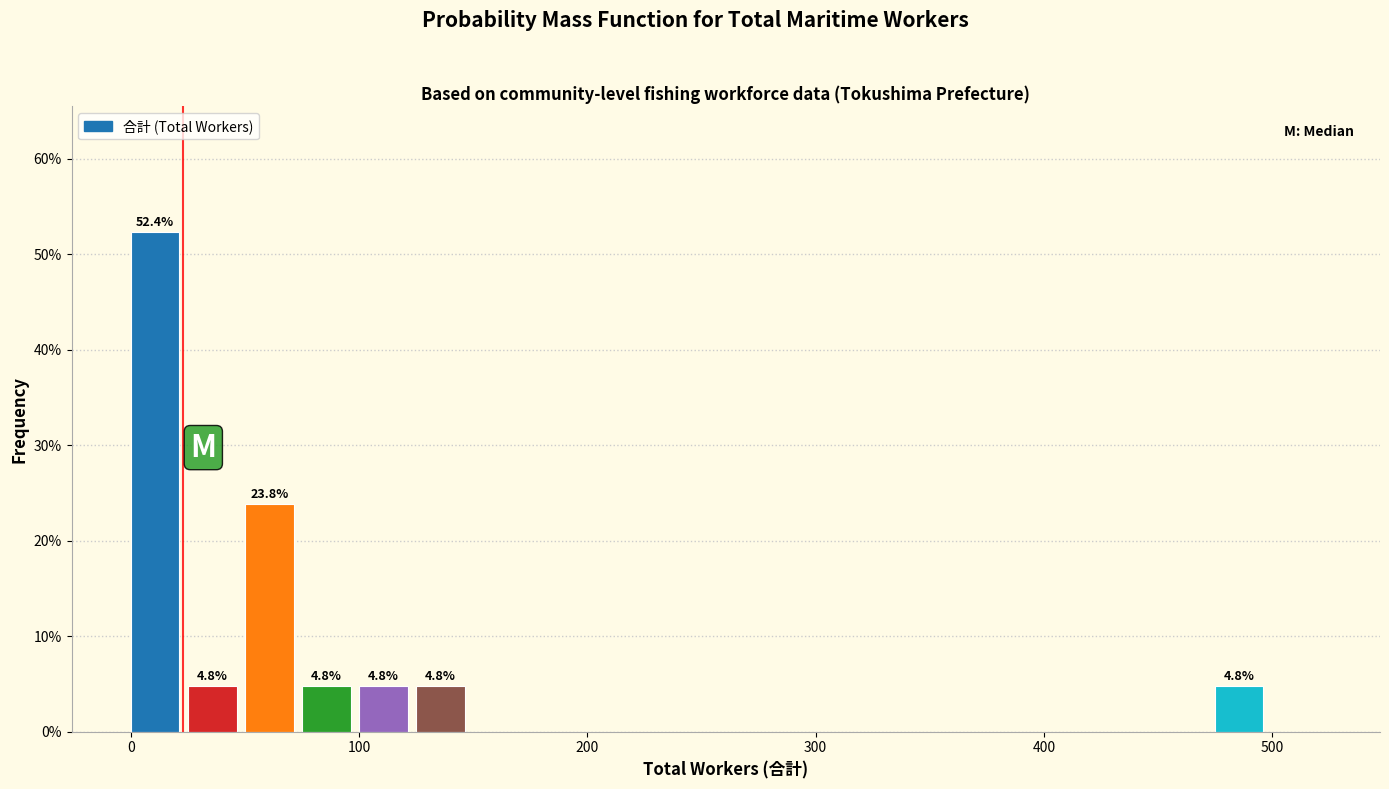

Read against the x-axis, roughly where is the centre of the tallest bar?

10